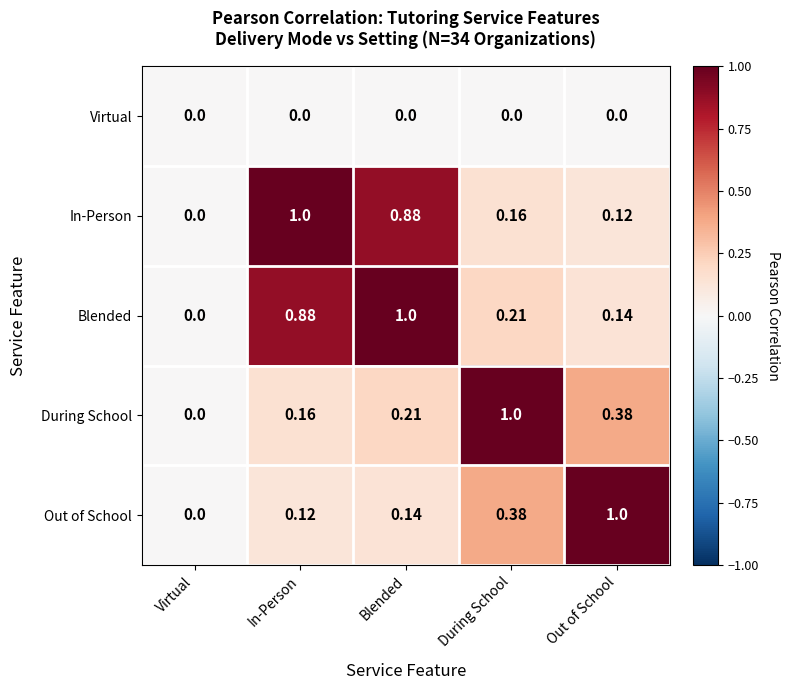

At which category is the sum across all series the highest?

Blended